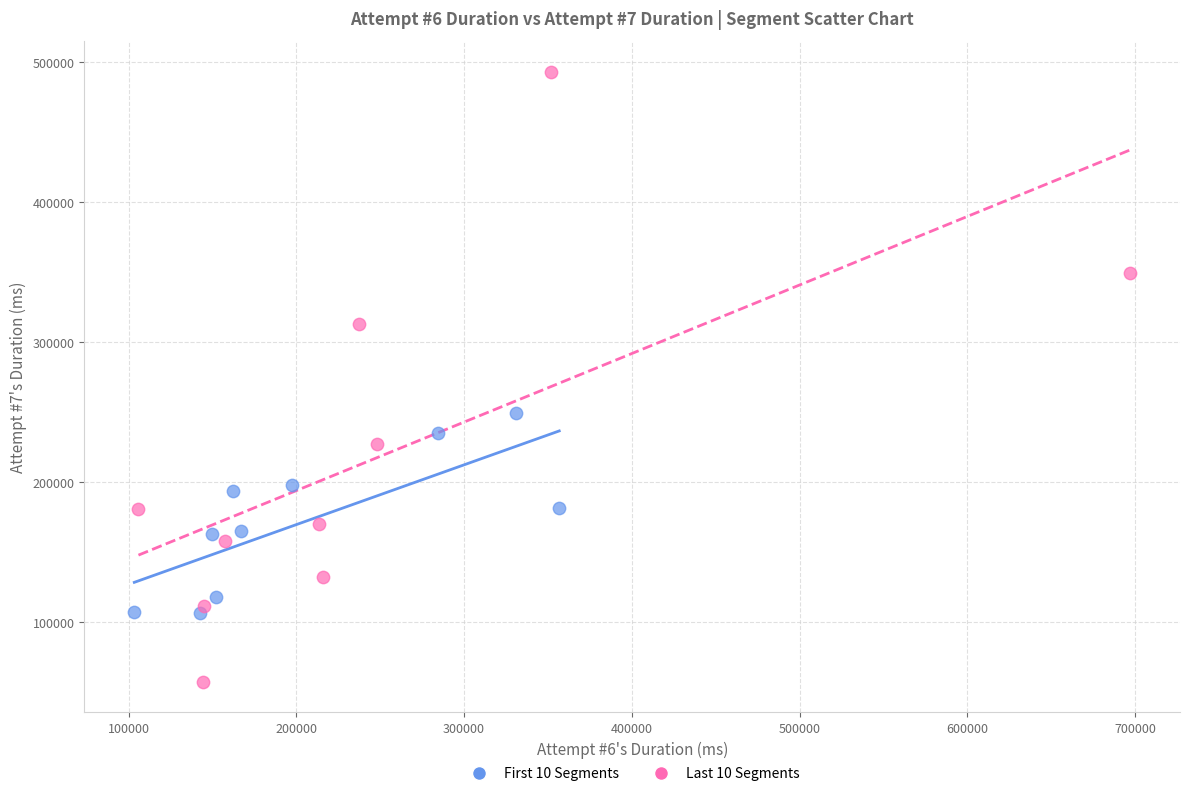

Which series contains the lowest Y value?

Last 10 Segments